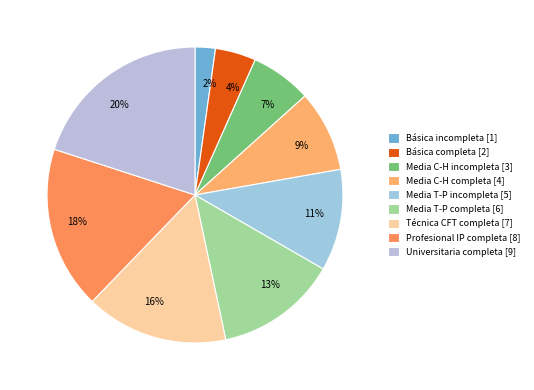

Rank the categories by value from lowest to highest.

Básica incompleta [1], Básica completa [2], Media C-H incompleta [3], Media C-H completa [4], Media T-P incompleta [5], Media T-P completa [6], Técnica CFT completa [7], Profesional IP completa [8], Universitaria completa [9]